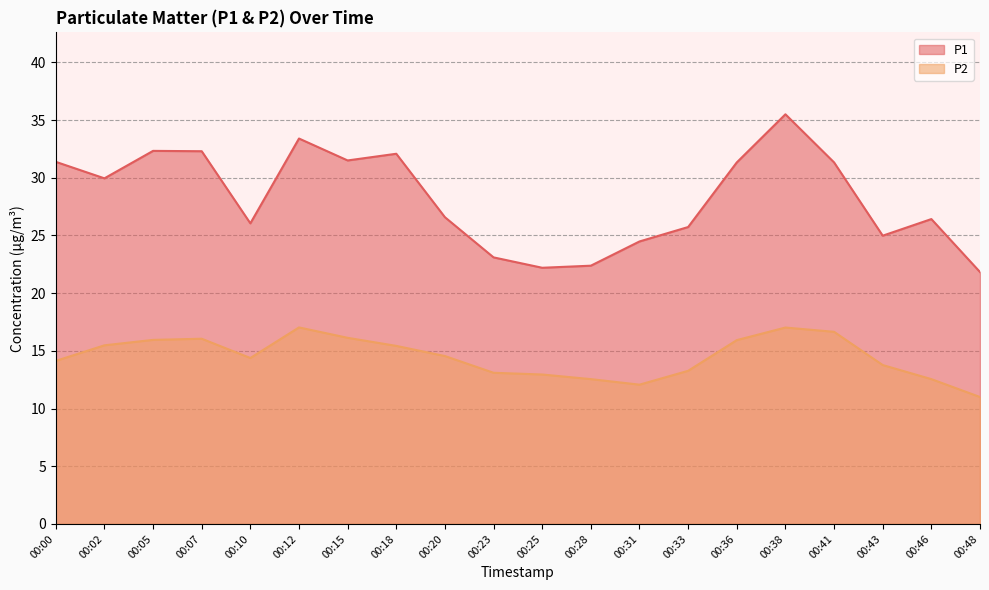

What is the approximate value of P1 at 00:36?

31.3